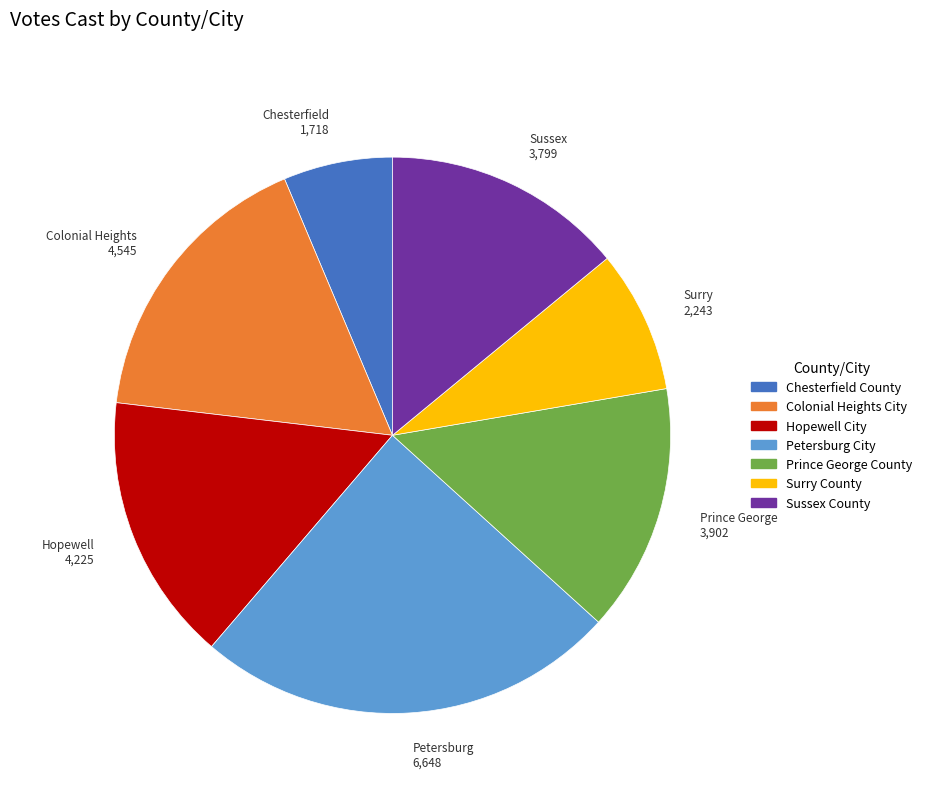

What is the largest slice in the pie chart?

Petersburg City